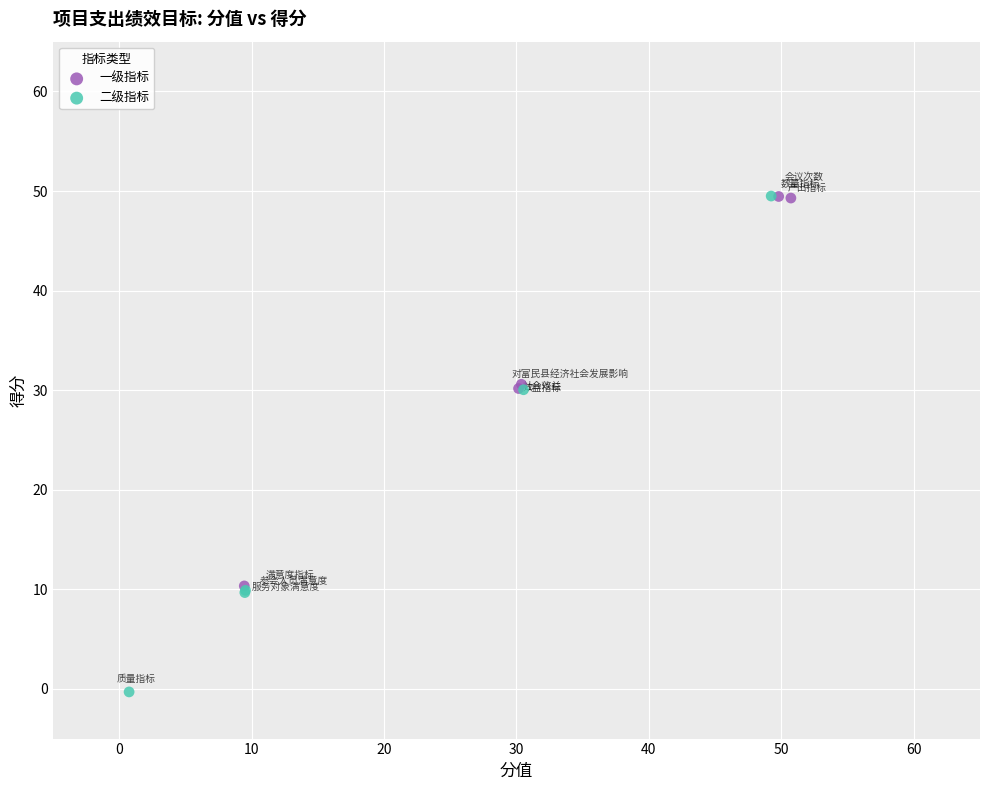

Which series reaches the minimum Y coordinate?

二级指标